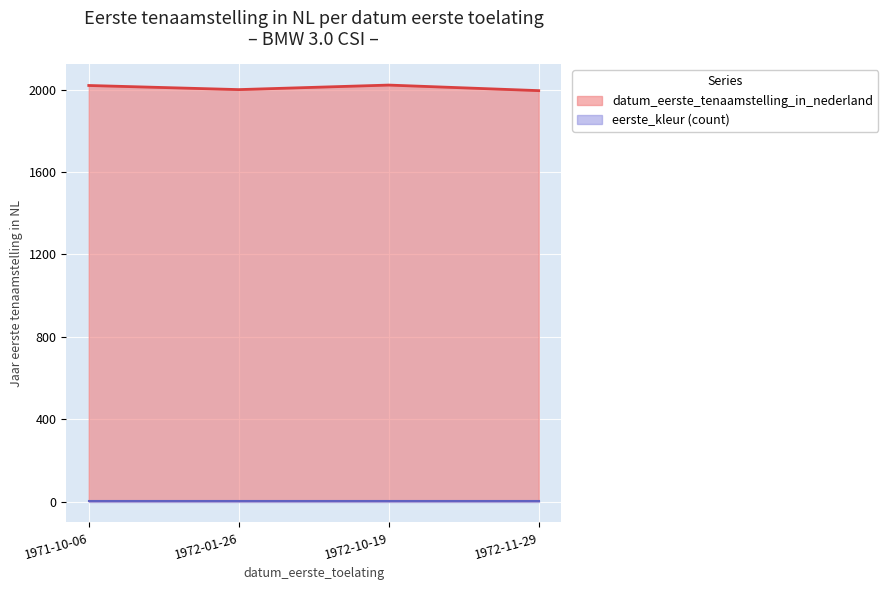

At which category does the data reach its first local peak?

1972-10-19